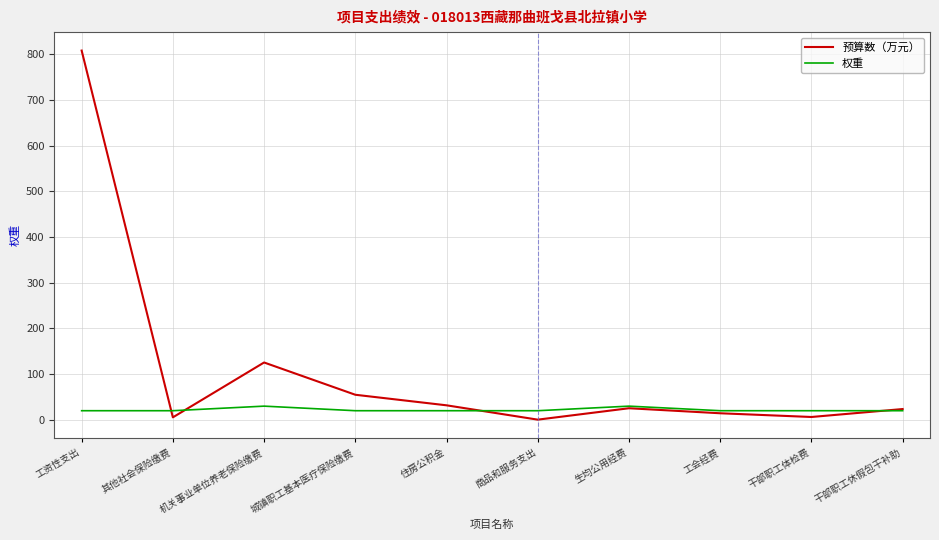

How many lines are shown in the chart?

2